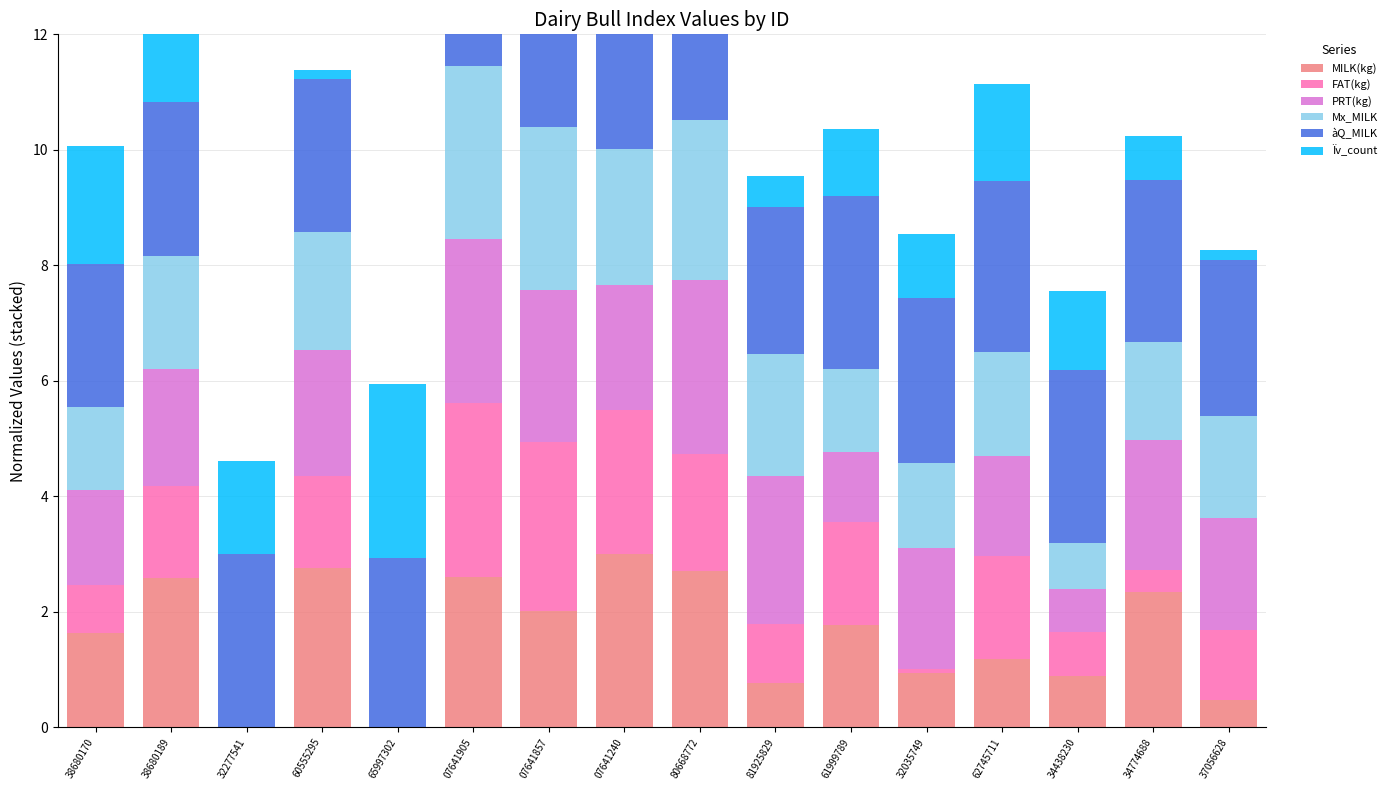

Reading left to right, what are all the values shown in this chart?

MILK(kg): 1.6	2.6	0.0	2.8	0.0	2.6	2.0	3.0	2.7	0.8	1.8	0.9	1.2	0.9	2.3	0.5
FAT(kg): 0.8	1.6	0.0	1.6	0.0	3.0	2.9	2.5	2.0	1.0	1.8	0.1	1.8	0.8	0.4	1.2
PRT(kg): 1.7	2.0	0.0	2.2	0.0	2.8	2.6	2.2	3.0	2.5	1.2	2.1	1.7	0.8	2.2	2.0
Mx_MILK: 1.4	1.9	0.0	2.1	0.0	3.0	2.8	2.4	2.8	2.1	1.4	1.5	1.8	0.8	1.7	1.8
àQ_MILK: 2.5	2.7	3.0	2.6	2.9	3.0	2.7	2.8	2.7	2.5	3.0	2.8	3.0	3.0	2.8	2.7
Ïv_count: 2.0	1.4	1.6	0.2	3.0	1.0	0.1	0.3	0.6	0.5	1.1	1.1	1.7	1.4	0.7	0.2